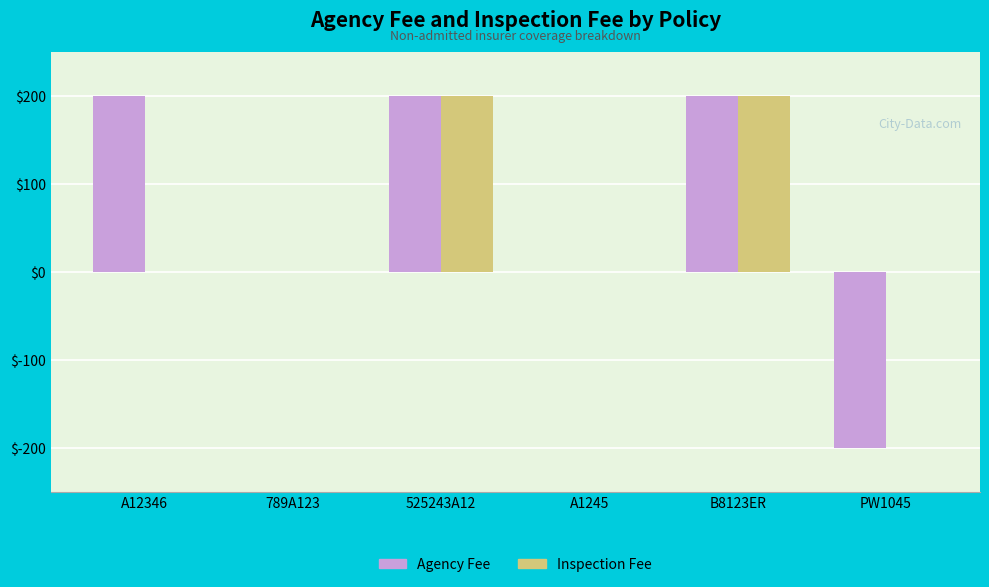

How many data points in Inspection Fee are above 0?

2